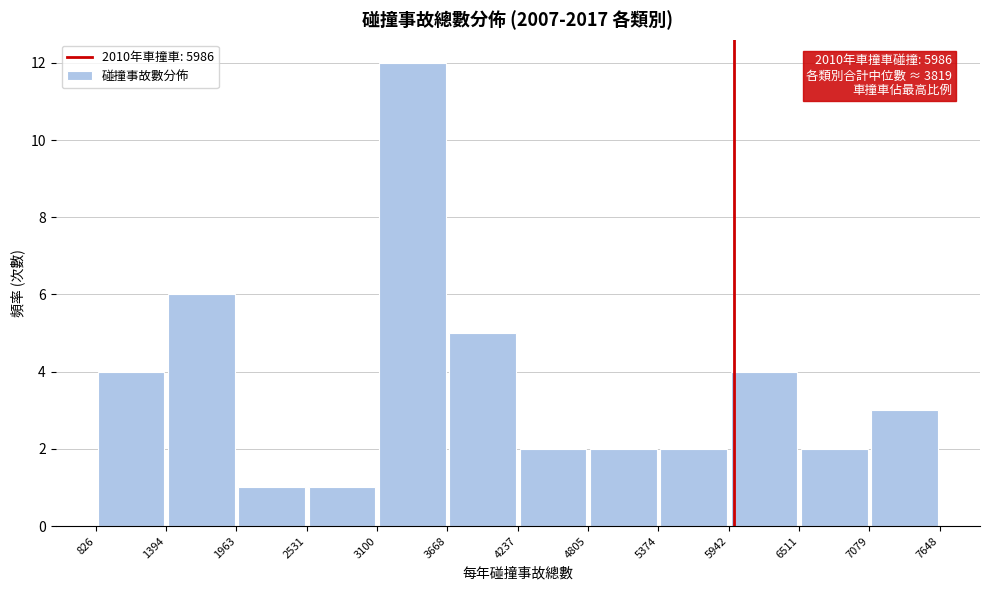

Which range on the x-axis has the tallest bar?

3100 to 3668